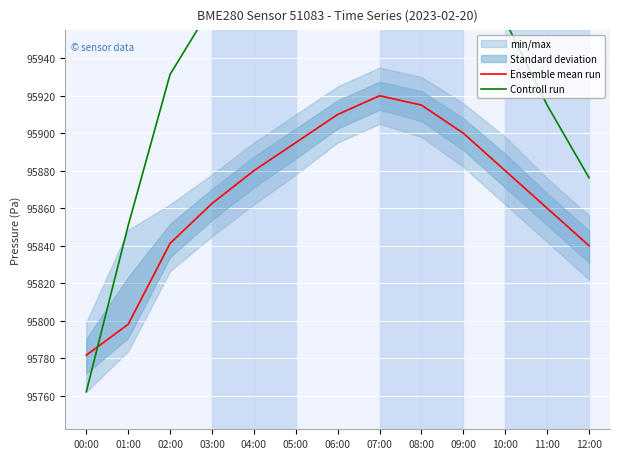

Which series has the widest spread of values?

Controll run